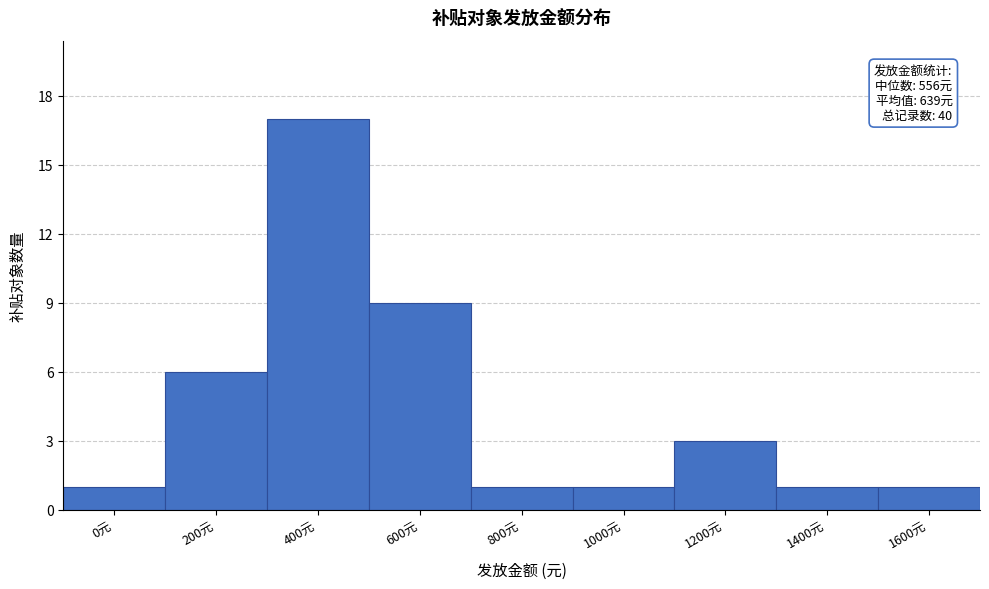

Reading left to right, extract all data points from this chart.

0元=1	200元=6	400元=17	600元=9	800元=1	1000元=1	1200元=3	1400元=1	1600元=1